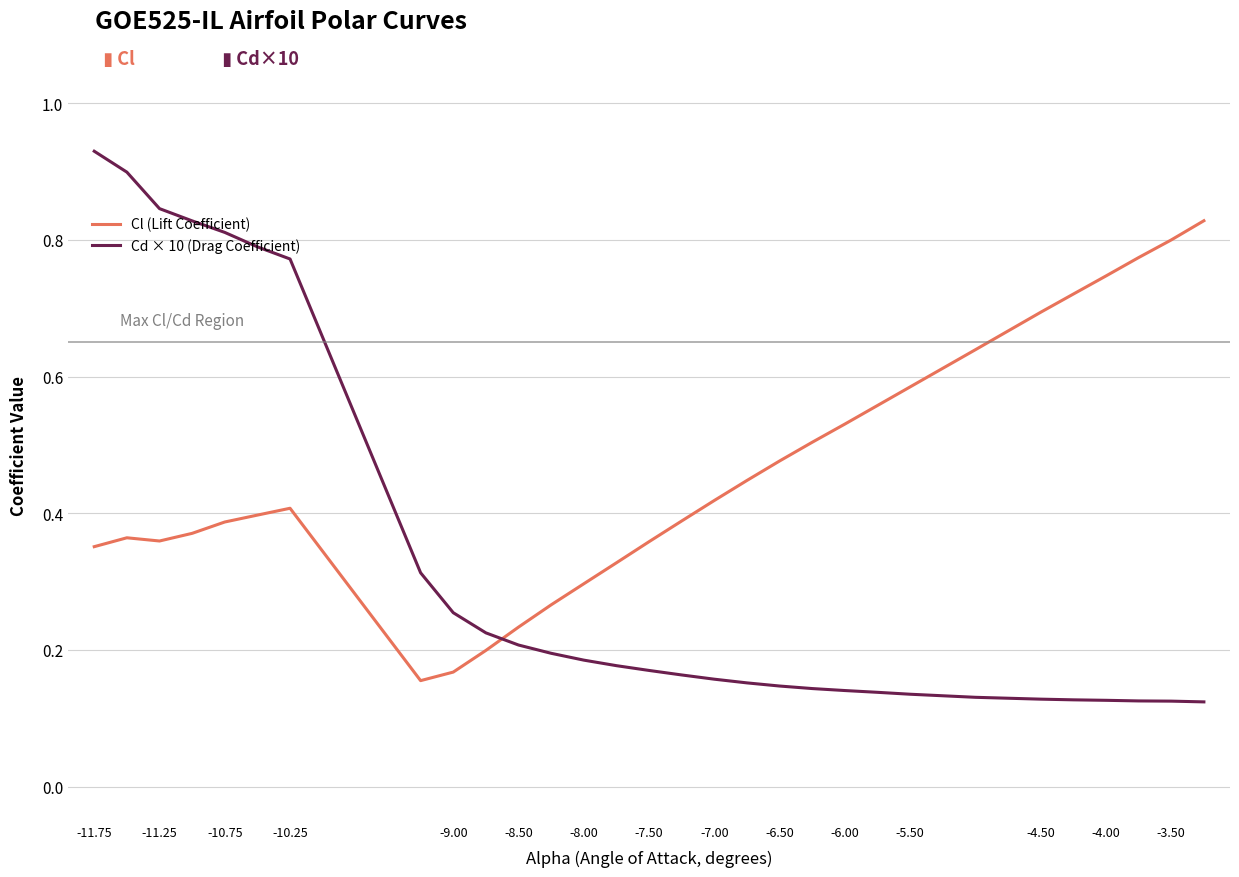

What are all the series names shown in the legend?

Cl (Lift Coefficient), Cd × 10 (Drag Coefficient)